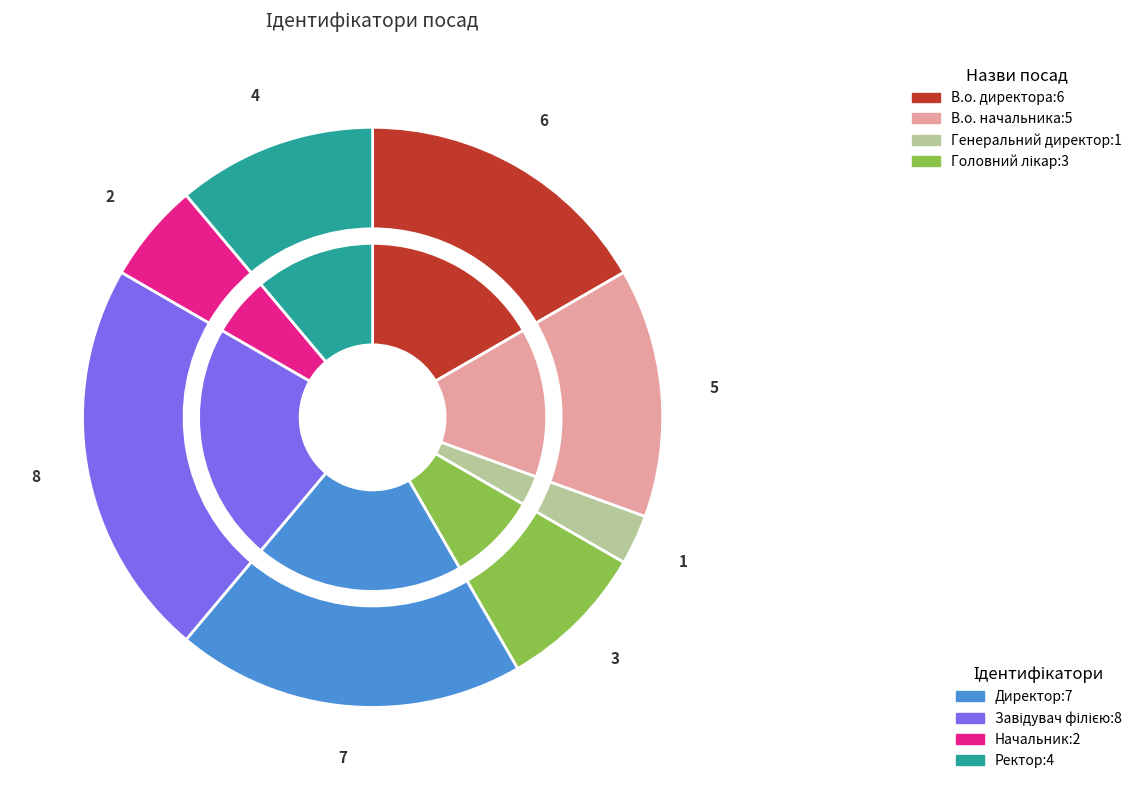

Which has a higher value, В.о. директора or Головний лікар?

В.о. директора